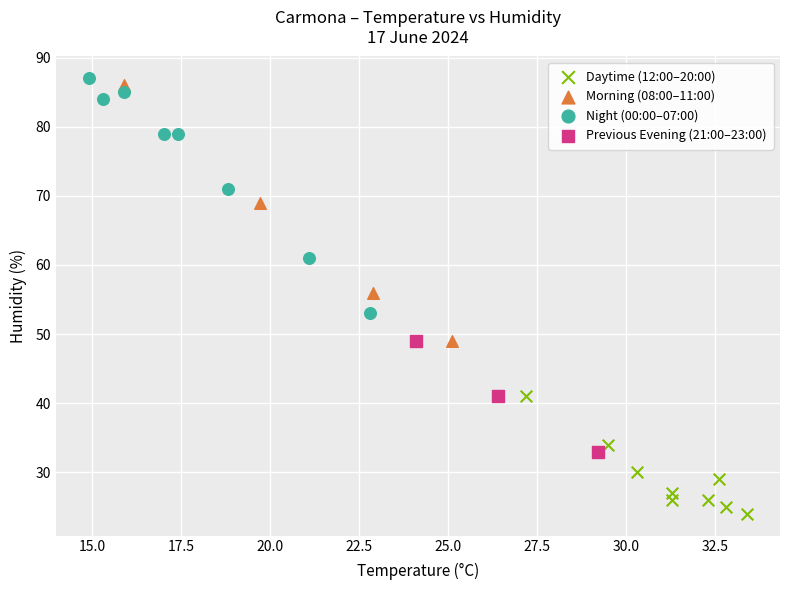

Which series contains the lowest Y value?

Daytime (12:00–20:00)